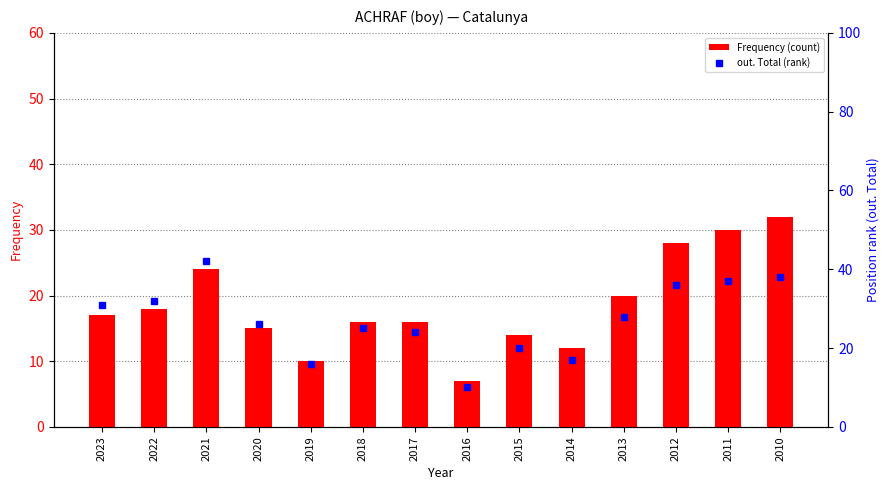

Rank the categories by out. Total (rank) value from lowest to highest.

2016, 2019, 2014, 2015, 2017, 2018, 2020, 2013, 2023, 2022, 2012, 2011, 2010, 2021